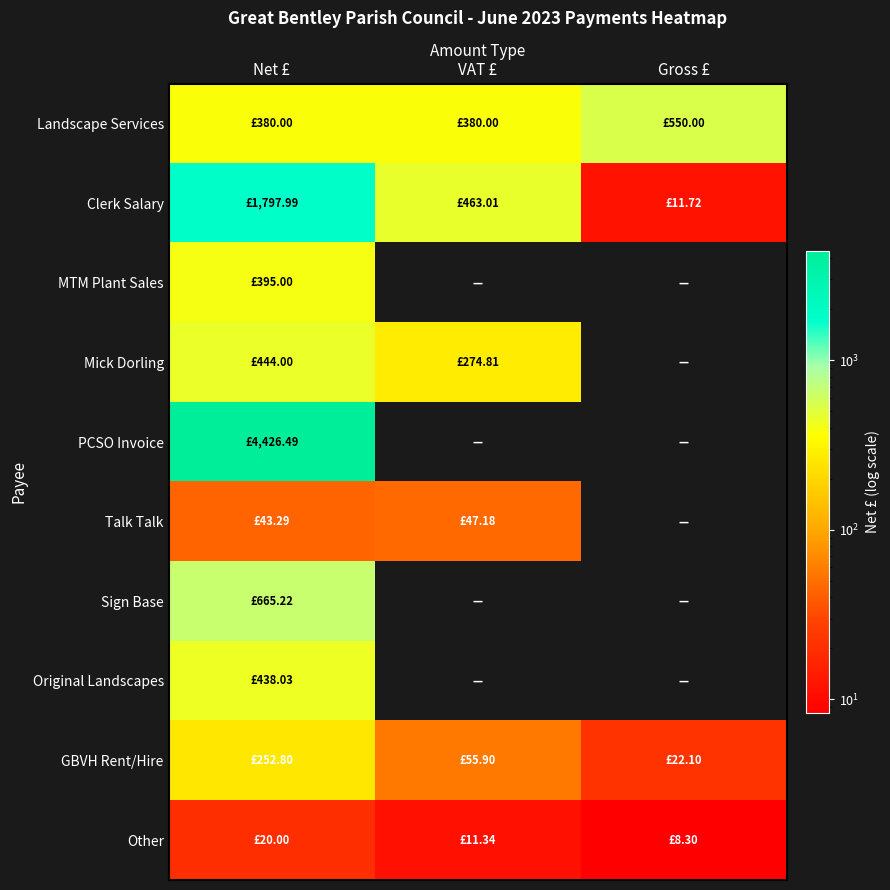

Reading left to right, transcribe all the data shown in this chart.

Landscape Services: Net £=380.0	VAT £=380.0	Gross £=550.0
Clerk Salary: Net £=1798.0	VAT £=463.0	Gross £=11.7
MTM Plant Sales: Net £=395.0	VAT £=0.0	Gross £=0.0
Mick Dorling: Net £=444.0	VAT £=274.8	Gross £=0.0
PCSO Invoice: Net £=4426.5	VAT £=0.0	Gross £=0.0
Talk Talk: Net £=43.3	VAT £=47.2	Gross £=0.0
Sign Base: Net £=665.2	VAT £=0.0	Gross £=0.0
Original Landscapes: Net £=438.0	VAT £=0.0	Gross £=0.0
GBVH Rent/Hire: Net £=252.8	VAT £=55.9	Gross £=22.1
Other: Net £=20.0	VAT £=11.3	Gross £=8.3